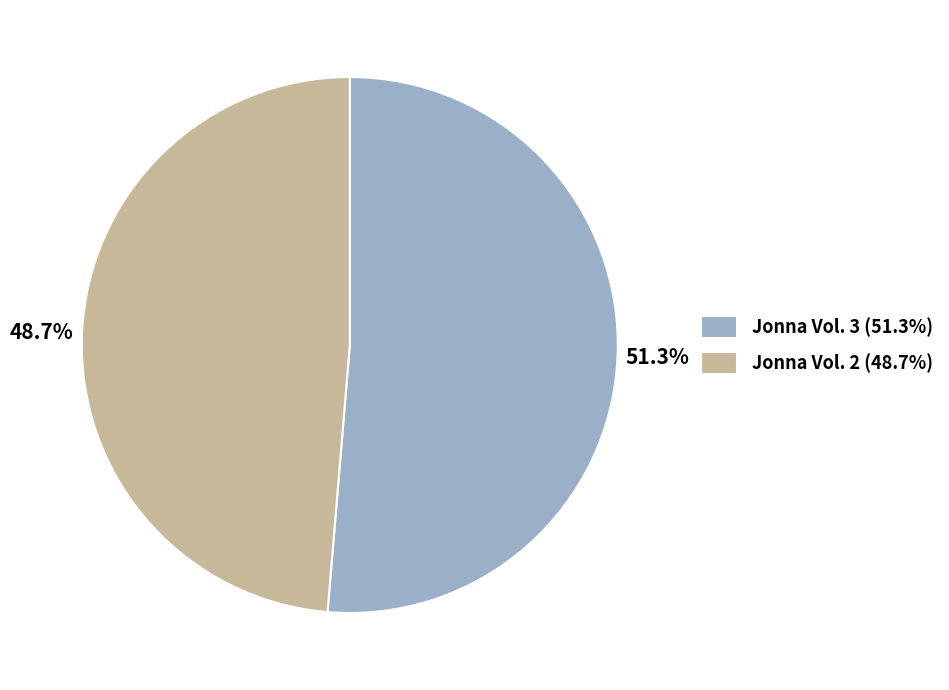

Approximately how many times larger is the value at Jonna Vol. 3 (51.3%) compared to Jonna Vol. 2 (48.7%)?

1.1